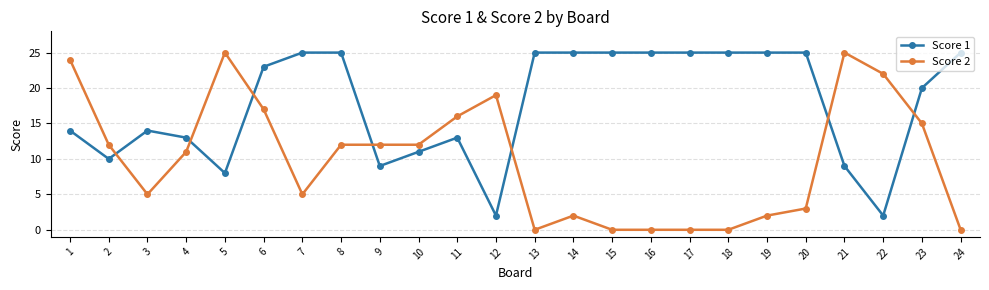

What is the sum of the Score 2 values at 3 and 23?

20